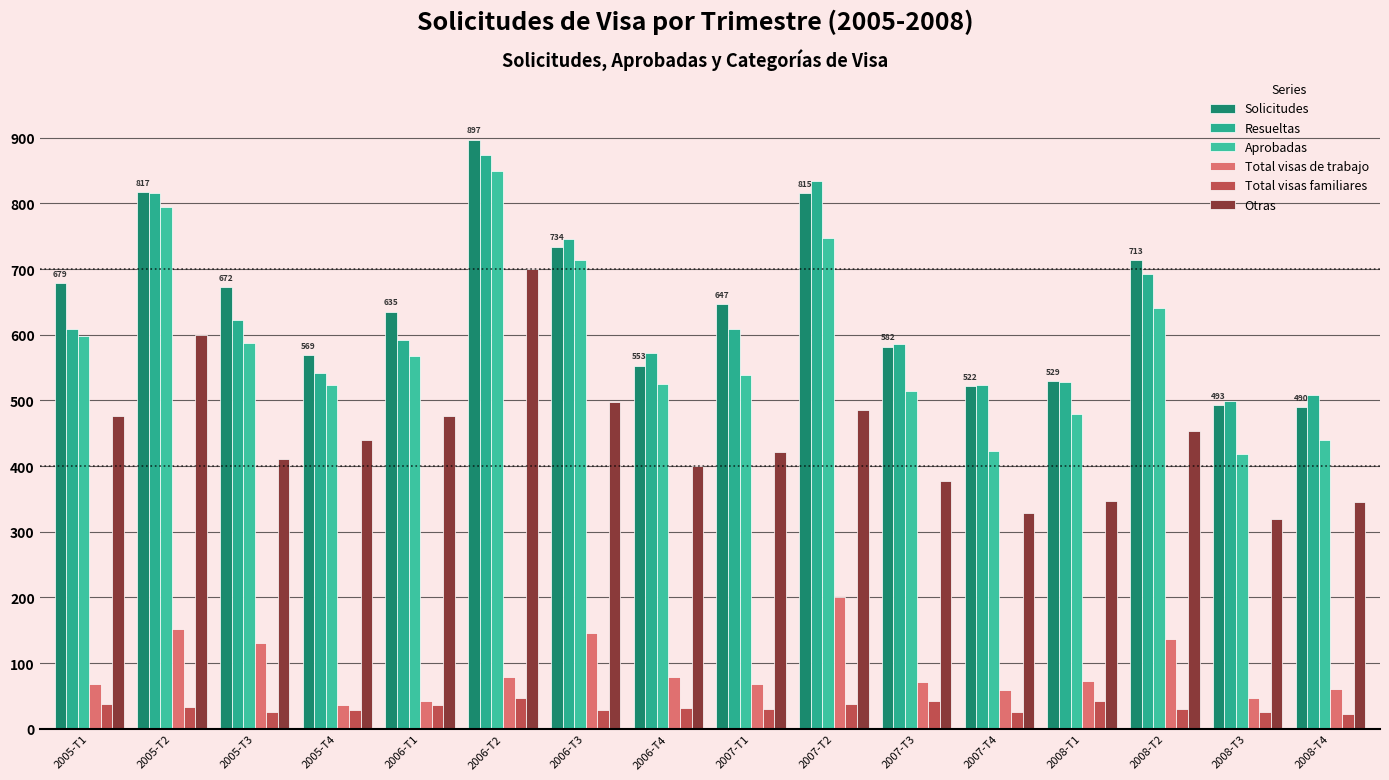

What is the smallest value displayed?

22